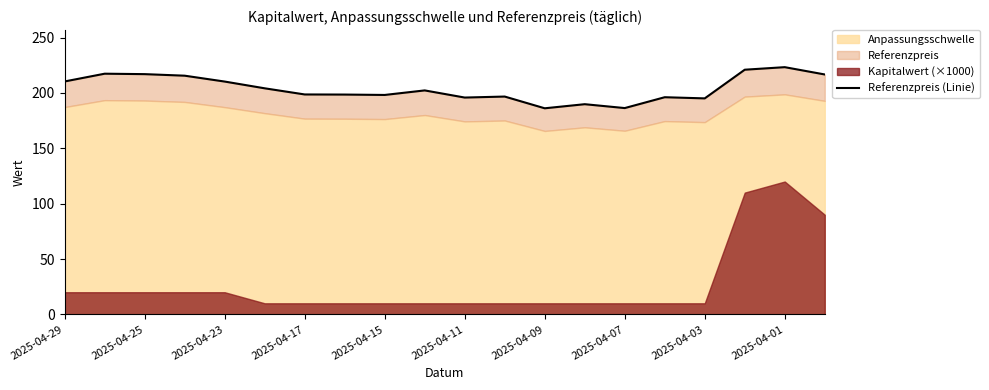

The value at 19 is 216.7. True or false?

True